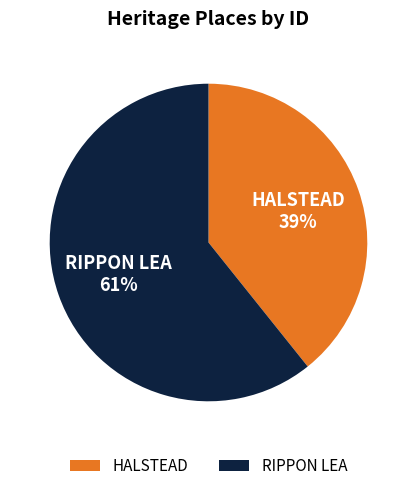

Count the number of slices in the pie.

2